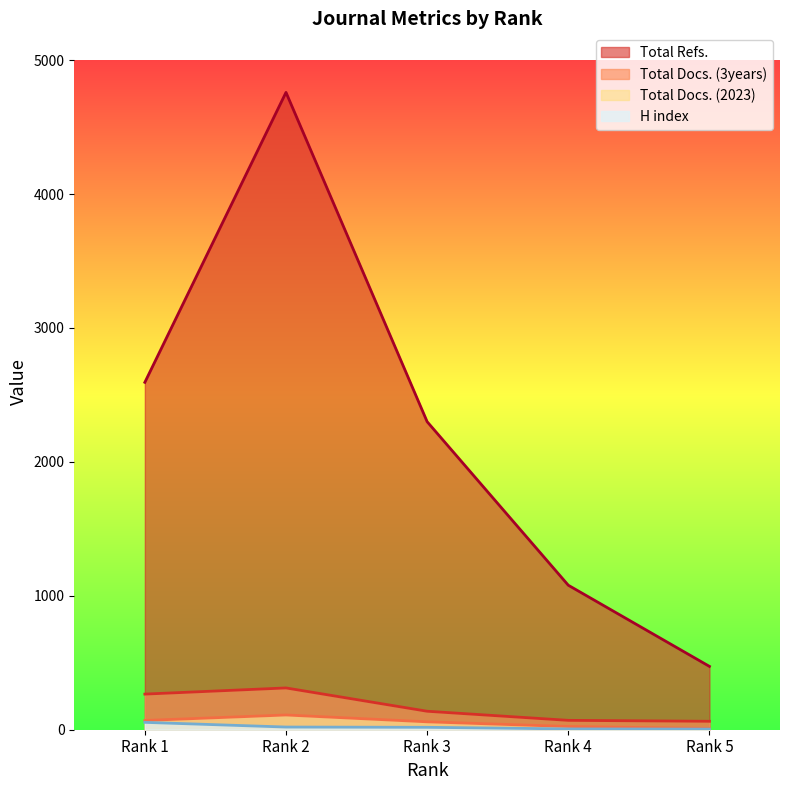

What is the total value across all series at Rank 1?

2984